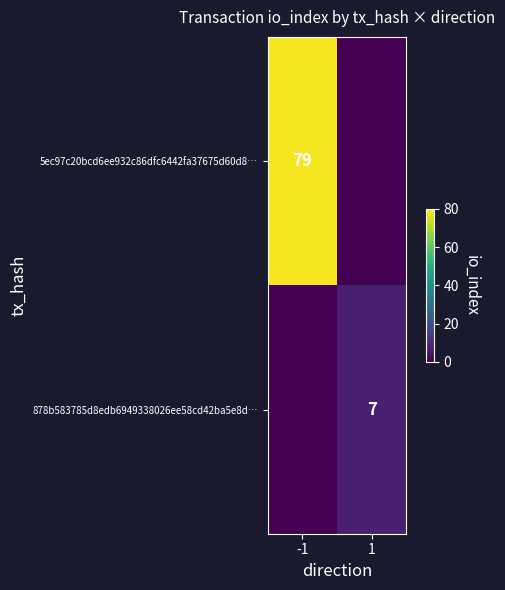

The 5ec97c20bcd6ee932c86dfc6442fa37675d60d8… series shows 52 at -1. True or false?

False